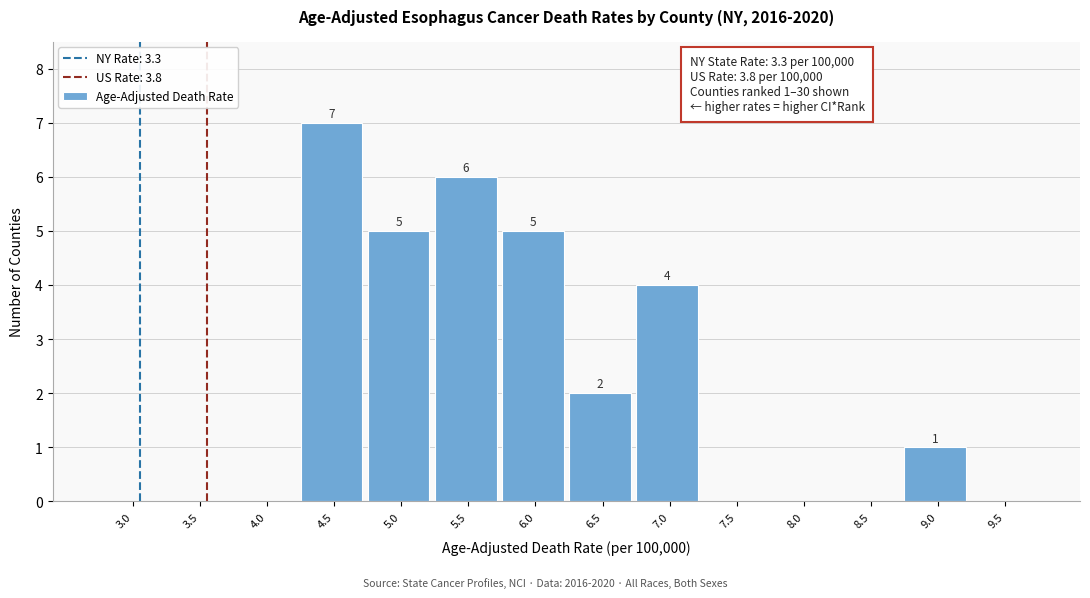

Reading right to left, what are all the values shown in this chart?

9.5=0	9.0=1	8.5=0	8.0=0	7.5=0	7.0=4	6.5=2	6.0=5	5.5=6	5.0=5	4.5=7	4.0=0	3.5=0	3.0=0